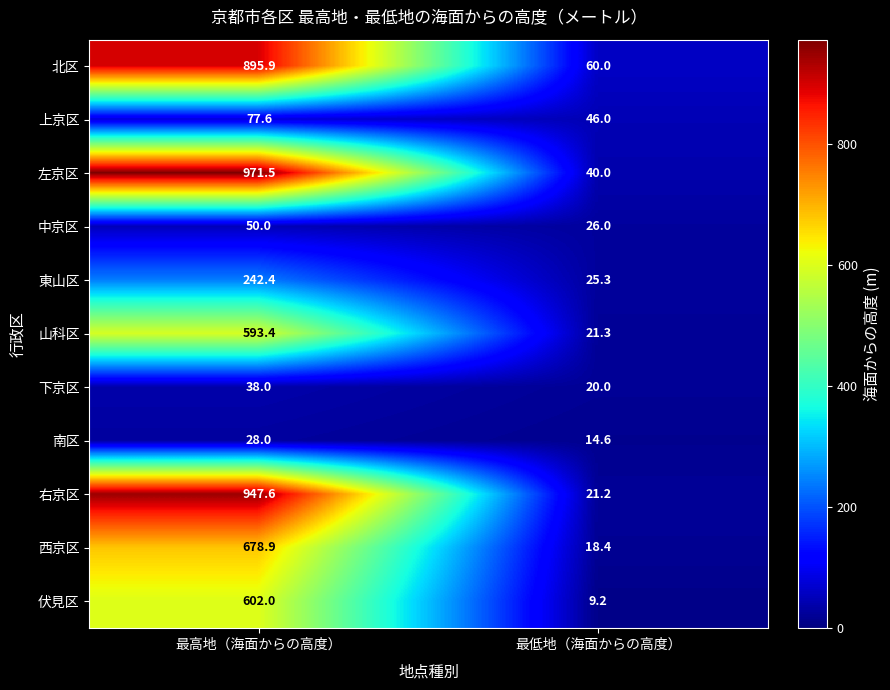

List the series in order of their peak value, highest first.

左京区, 右京区, 北区, 西京区, 伏見区, 山科区, 東山区, 上京区, 中京区, 下京区, 南区